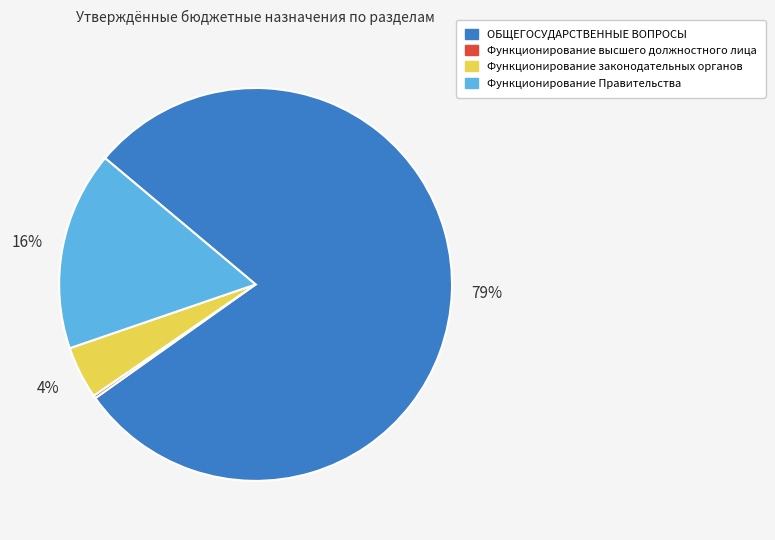

Which slice represents more than half of the pie?

ОБЩЕГОСУДАРСТВЕННЫЕ ВОПРОСЫ